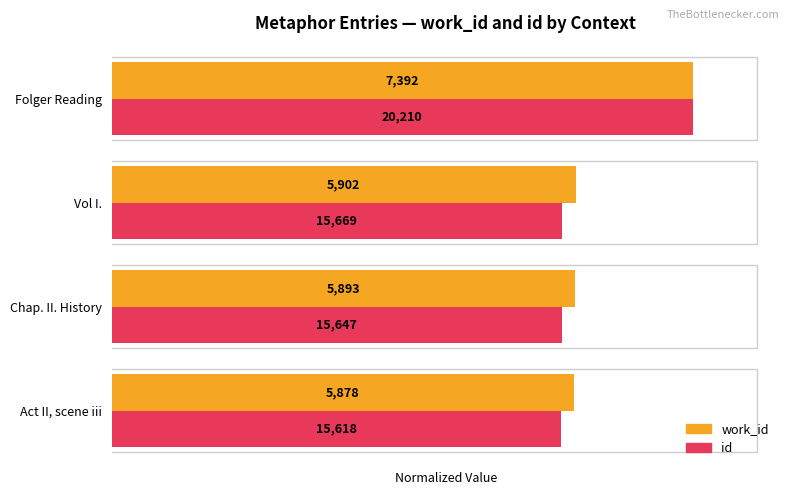

What are all the series names shown in the legend?

work_id, id